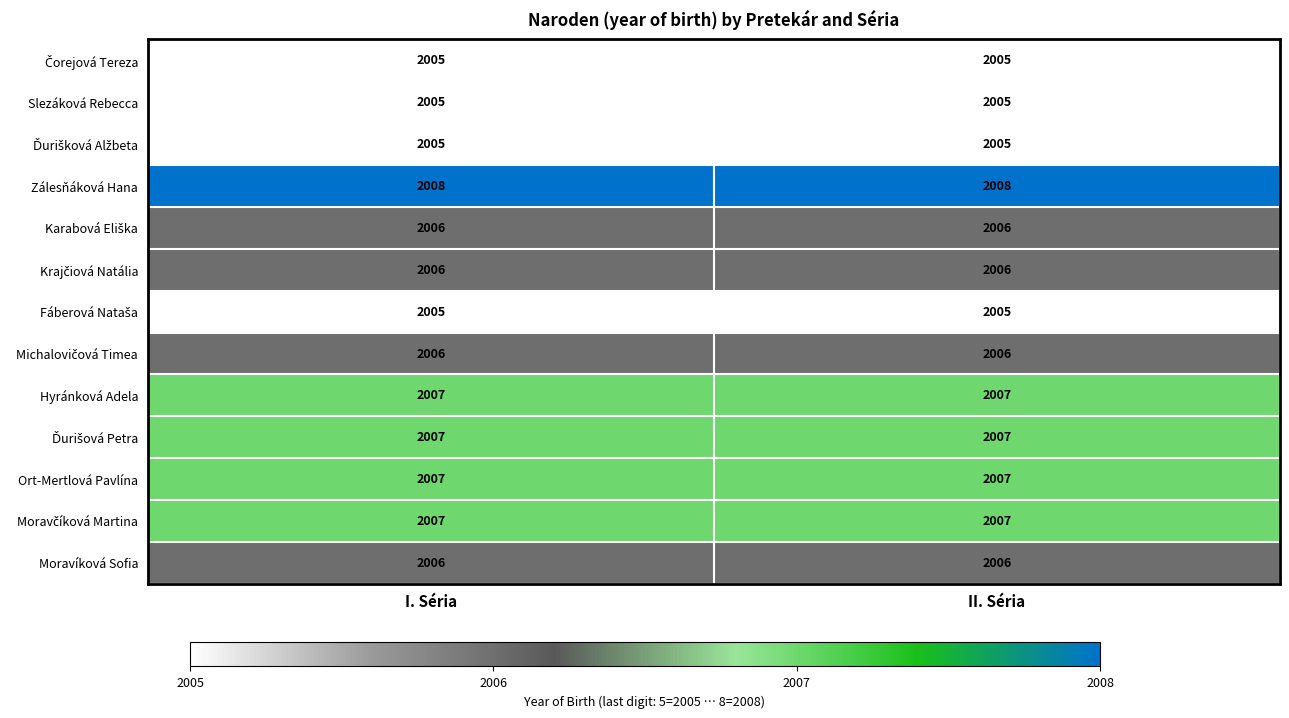

What is the smallest value displayed?

2005